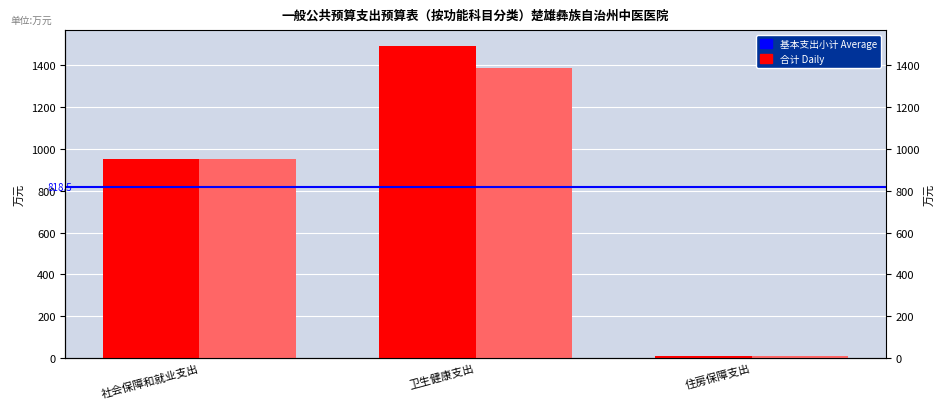

What is the total value across all series at 卫生健康支出?

2878.6